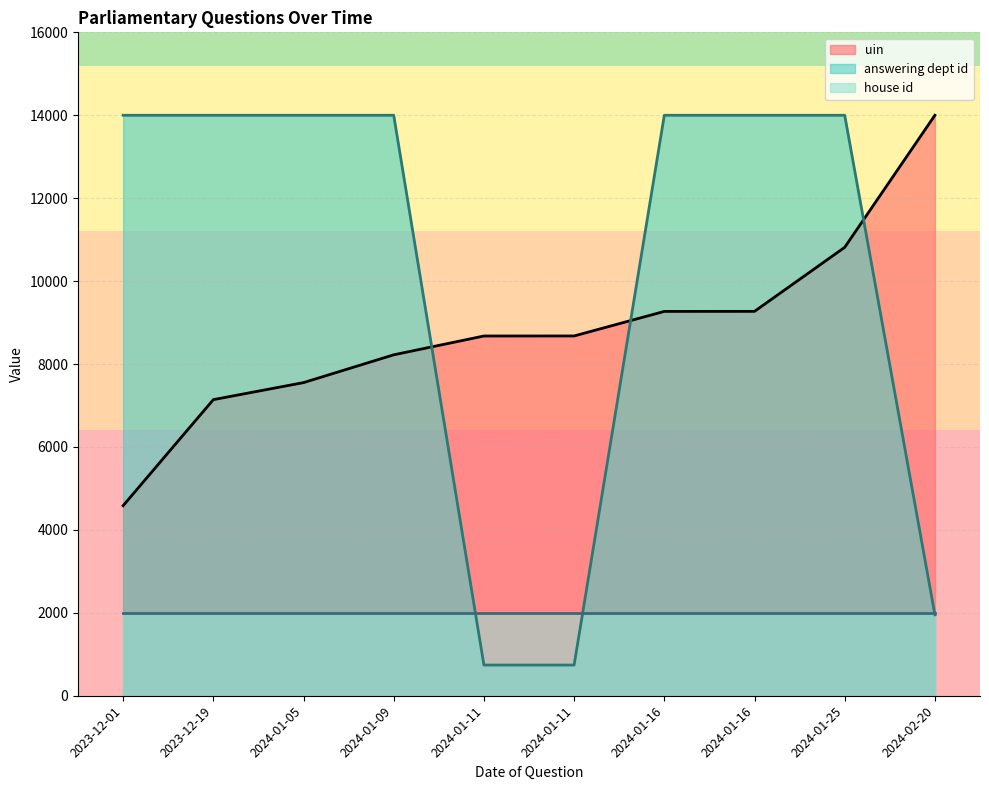

How many values in the uin series exceed 8677?

5